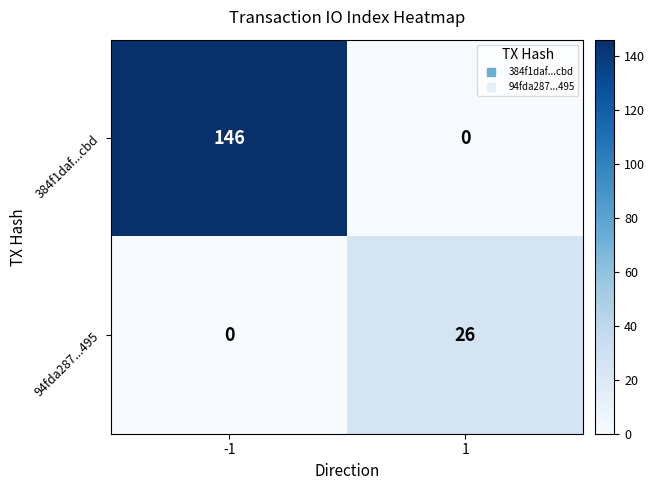

Reading left to right, what are all the values shown in this chart?

384f1daf...cbd: -1=146	1=0
94fda287...495: -1=0	1=26